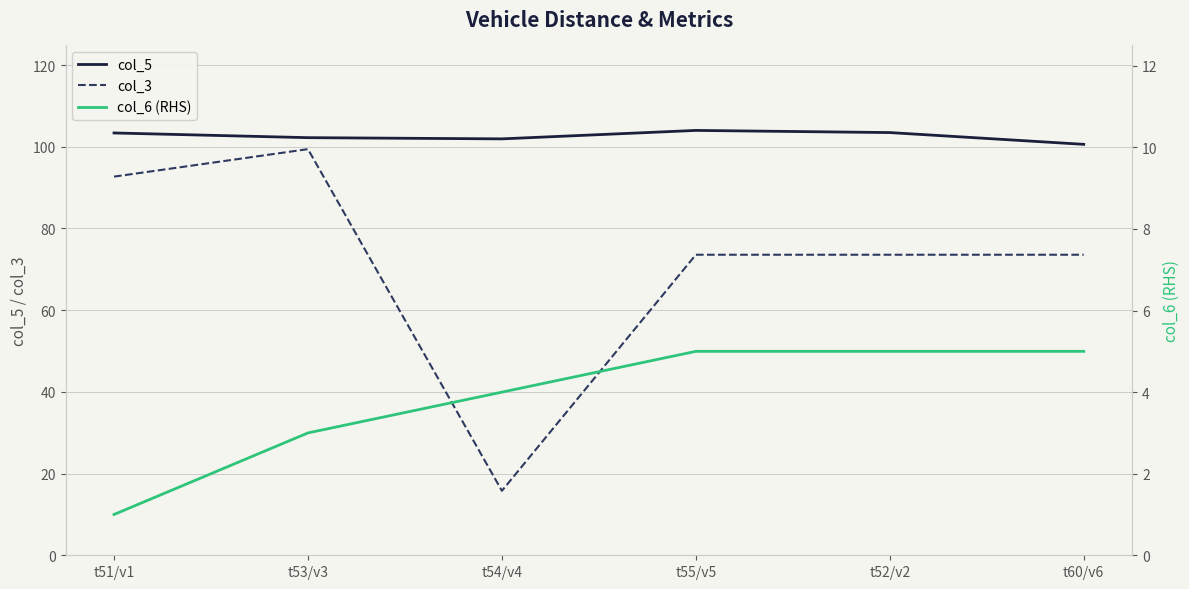

Reading left to right, list all the values displayed in this chart.

col_5: t51/v1=103.4	t53/v3=102.2	t54/v4=101.9	t55/v5=104.0	t52/v2=103.5	t60/v6=100.6
col_3: t51/v1=92.7	t53/v3=99.4	t54/v4=15.8	t55/v5=73.6	t52/v2=73.6	t60/v6=73.6
col_6 (RHS): t51/v1=1.0	t53/v3=3.0	t54/v4=4.0	t55/v5=5.0	t52/v2=5.0	t60/v6=5.0